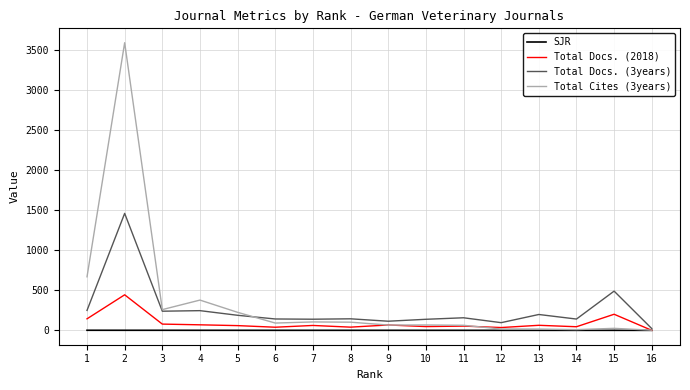

What is the spread (max minus min) of values at 13?

197.9